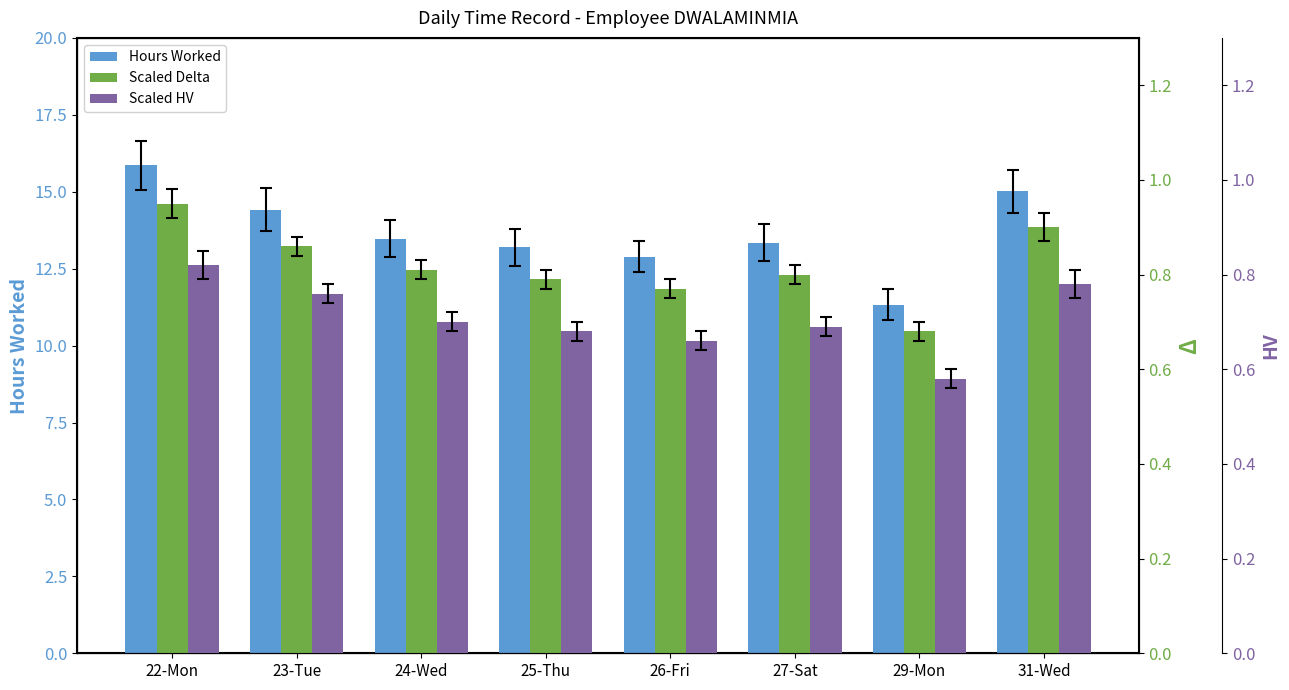

What is the greatest value displayed?

15.9